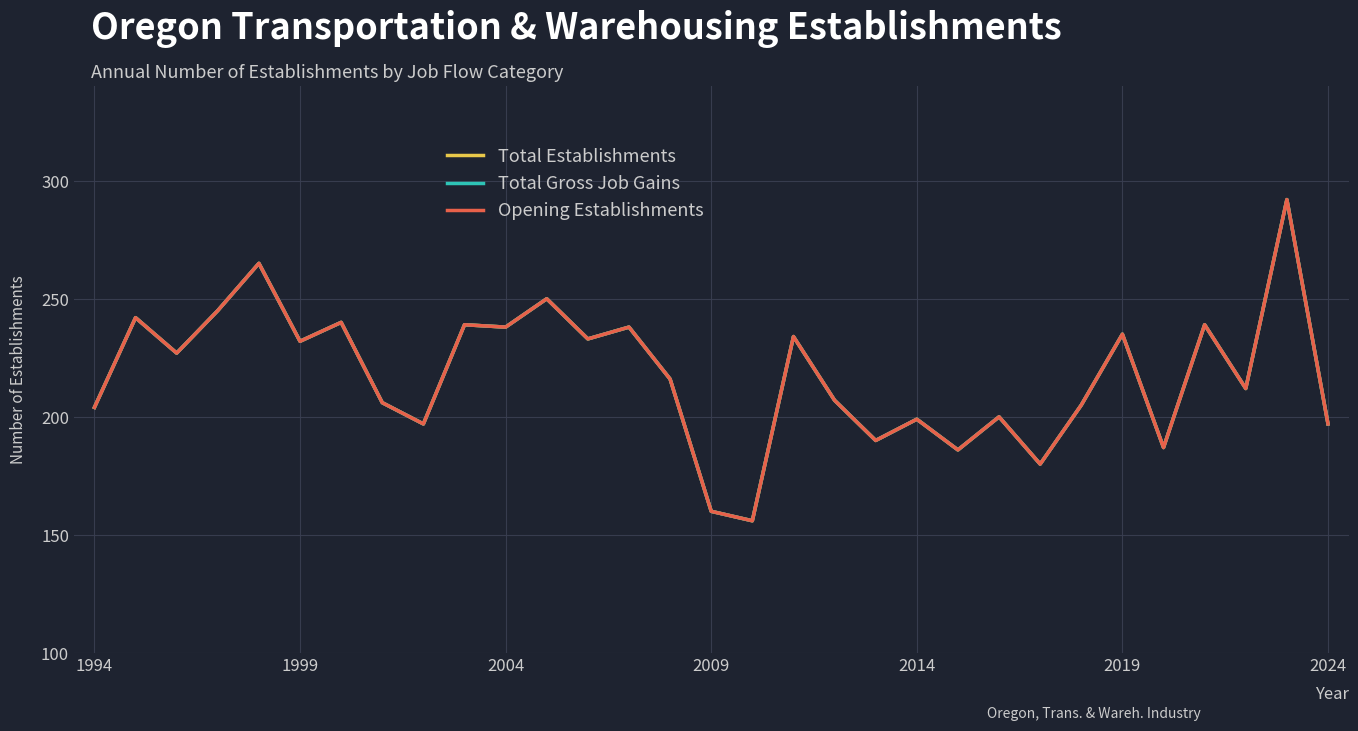

Is this an area chart (filled region under the line)?

No